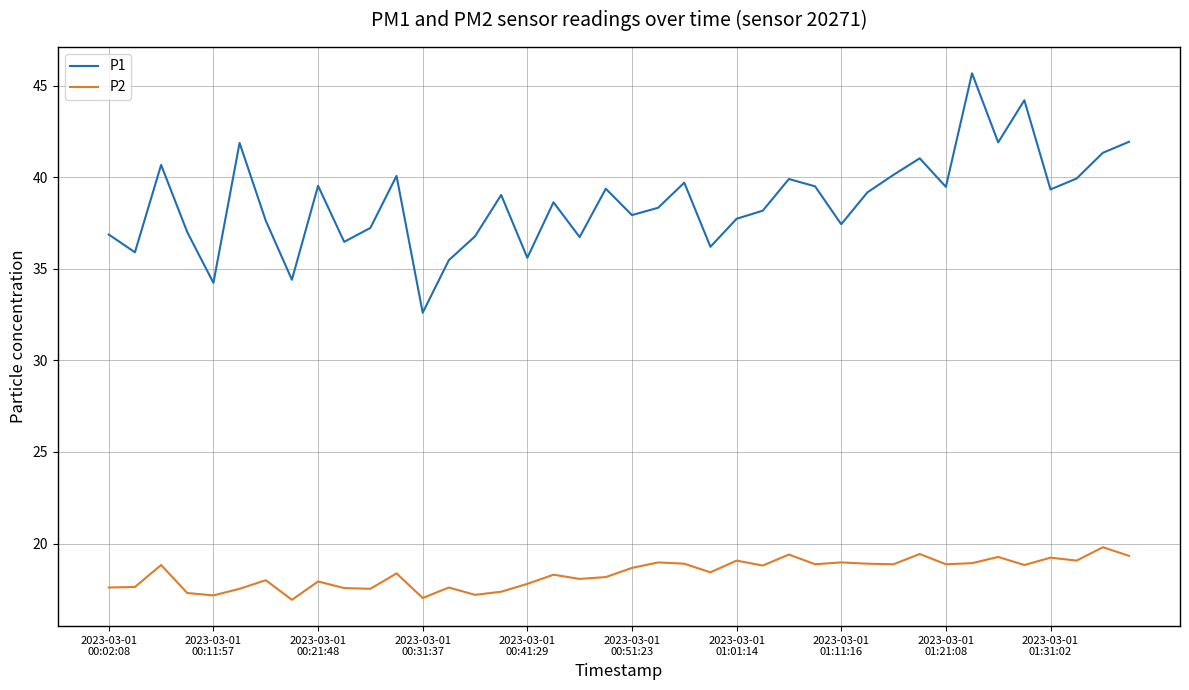

How many interior local peaks does the P1 series have?

12